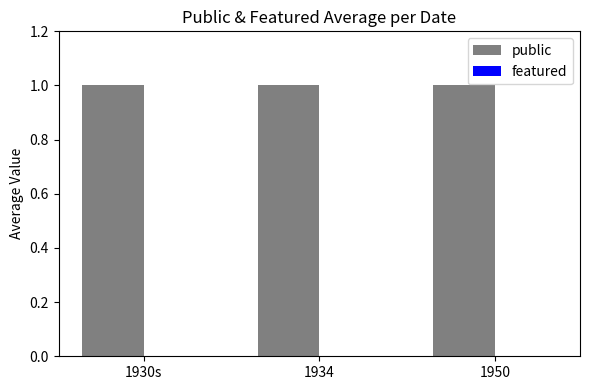

What is the label of the 1st bar from the right?

1950